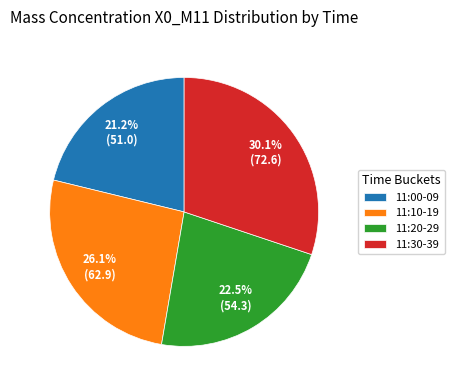

What percentage is NOT represented by 11:30-39?

69.9%